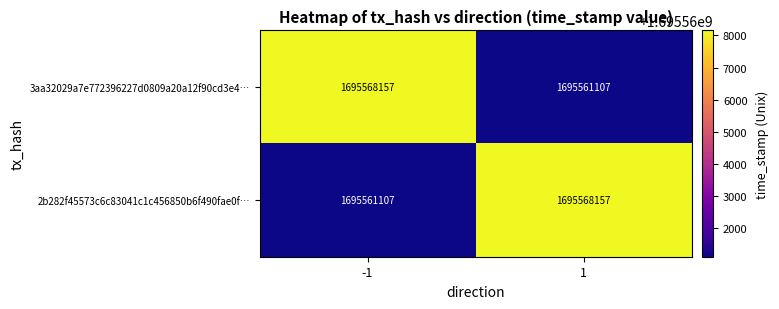

What is the total value across all series at 1?

3391129264